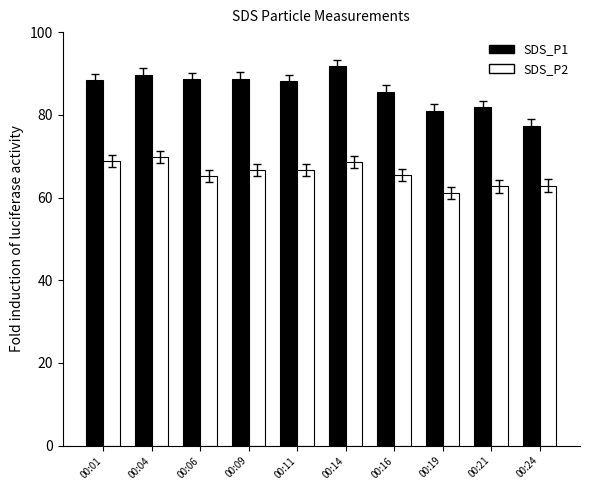

What is the minimum value for SDS_P2?

61.0